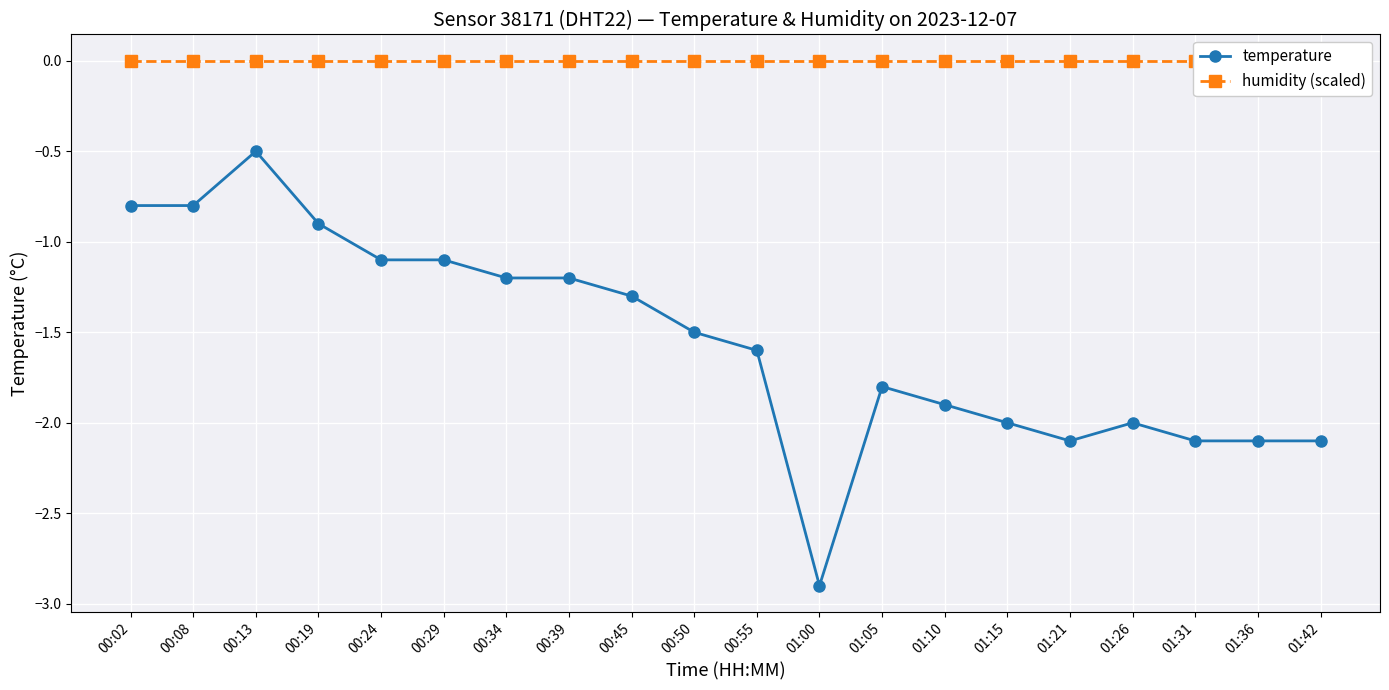

What is the difference between the highest and lowest values at 00:13?

0.5